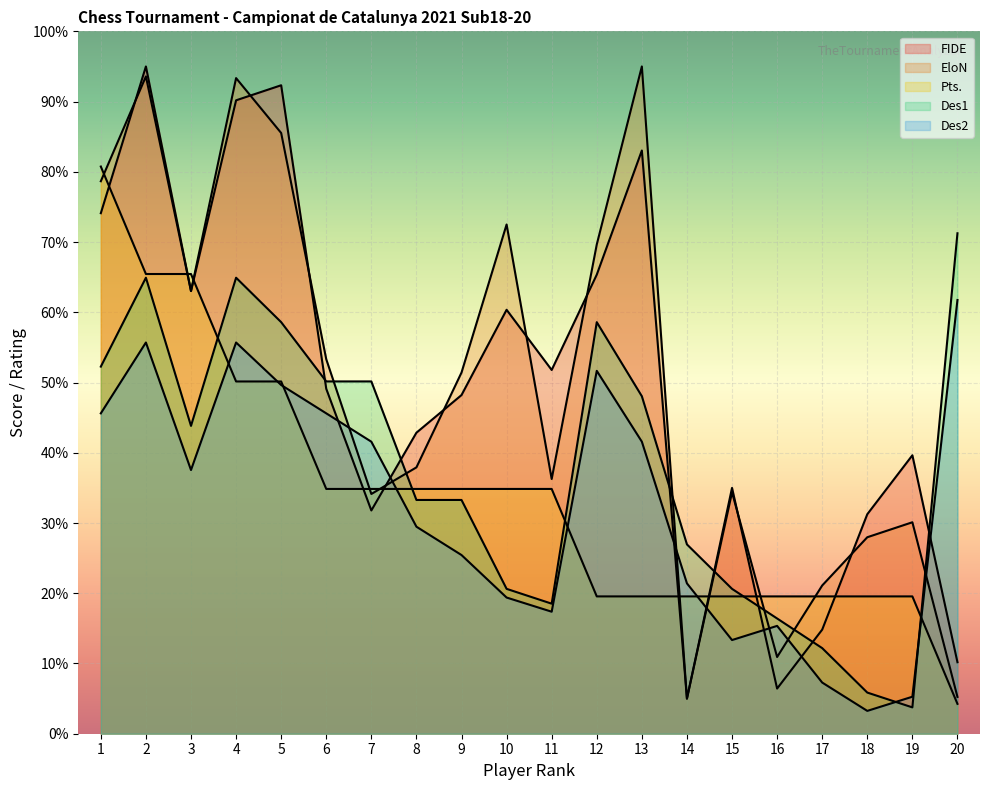

What is the sum of all Des2 values?

643.9